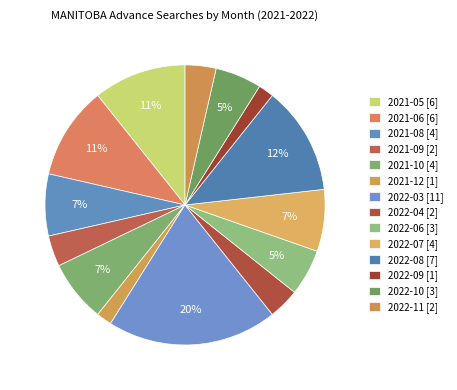

Count the number of slices in the pie.

14